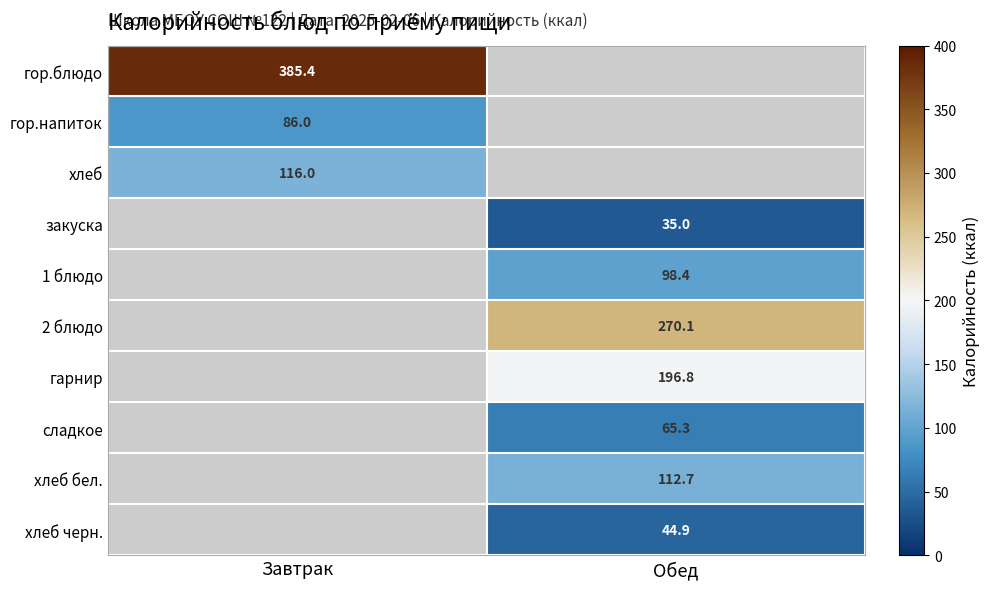

Is it true that гарнир equals 328.5 at Обед?

False